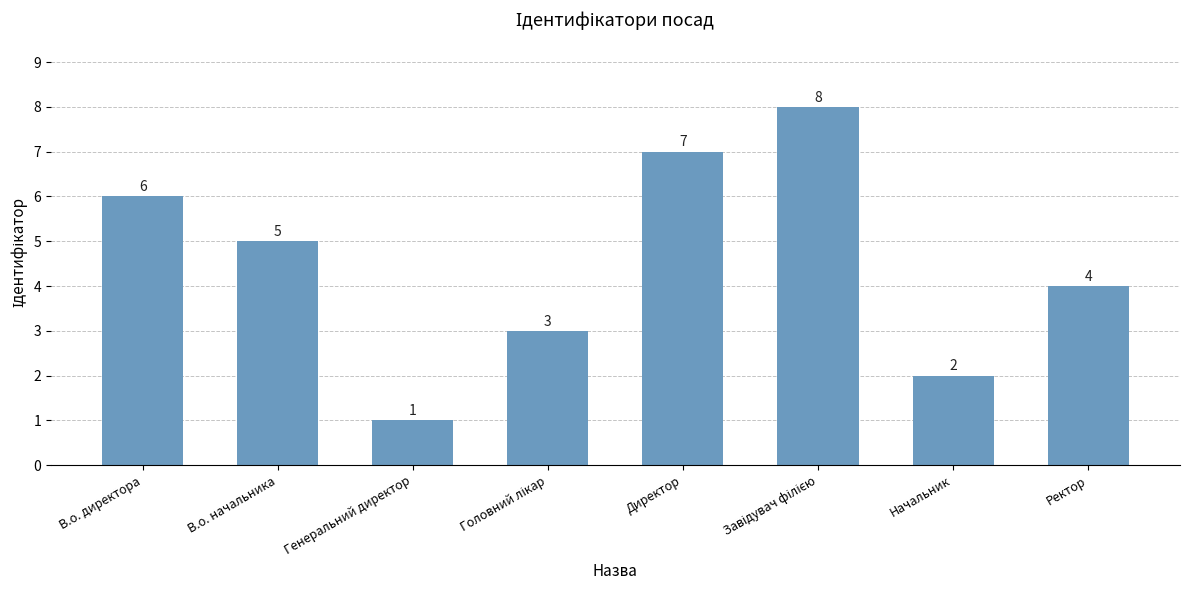

The value at Ректор is 2. True or false?

False